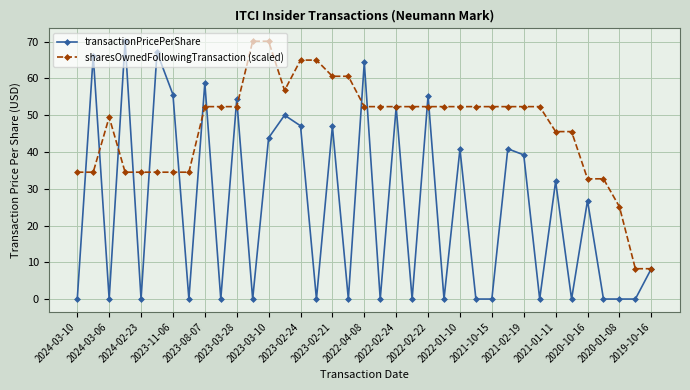

At how many categories does at least one series exceed 13?

35